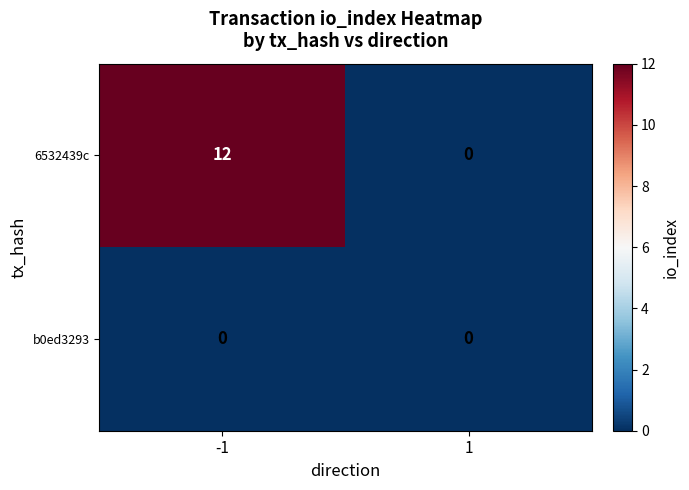

What is the average value of the 6532439c series?

6